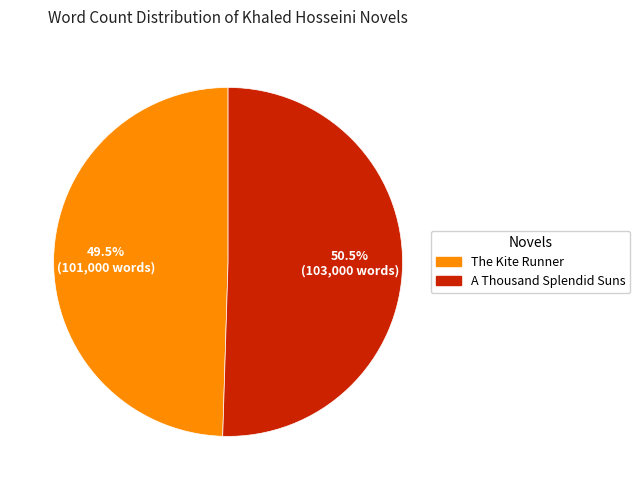

Is the sum of The Kite Runner and A Thousand Splendid Suns greater than half?

Yes